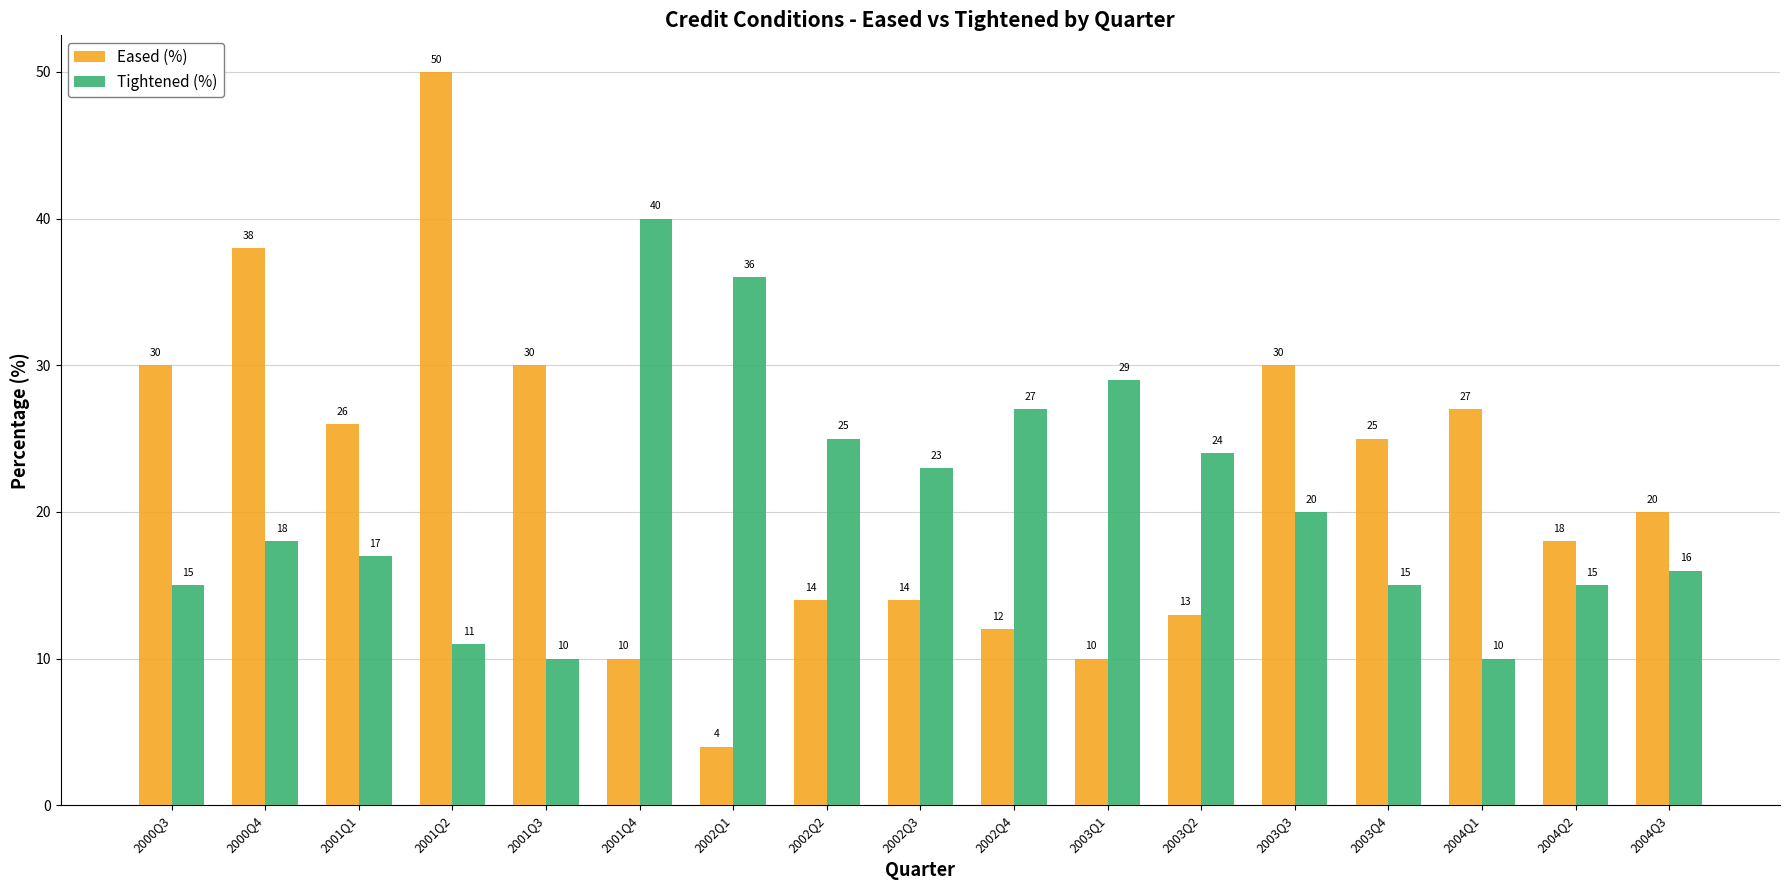

What is the value of the Eased (%) bar at the 4th from the left?

50